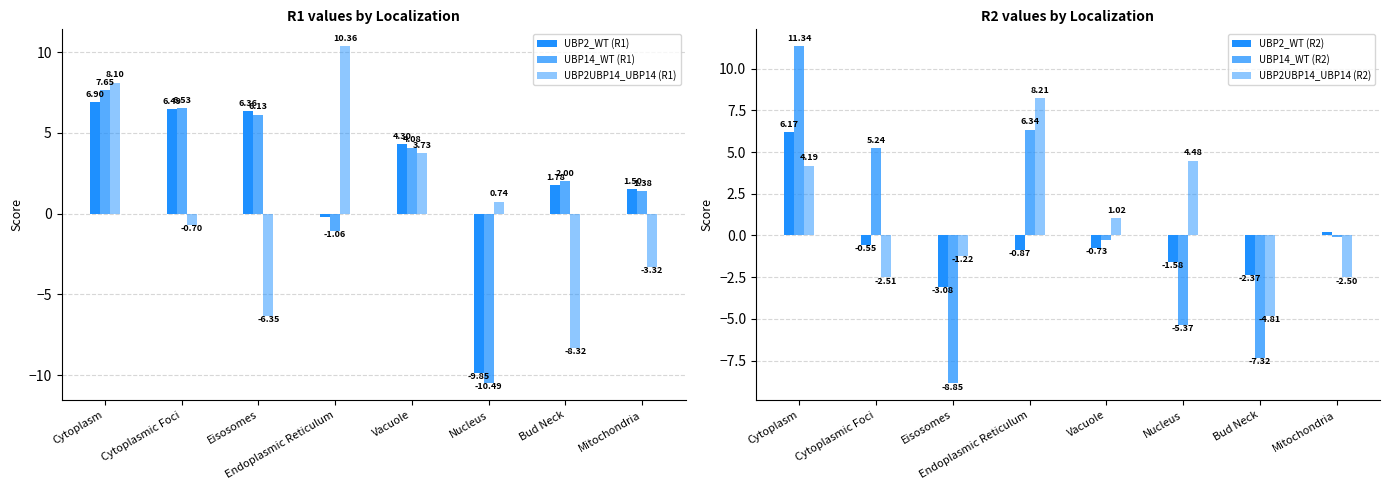

What are all the series names shown in the legend?

UBP2_WT (R1), UBP14_WT (R1), UBP2UBP14_UBP14 (R1), UBP2_WT (R2), UBP14_WT (R2), UBP2UBP14_UBP14 (R2)